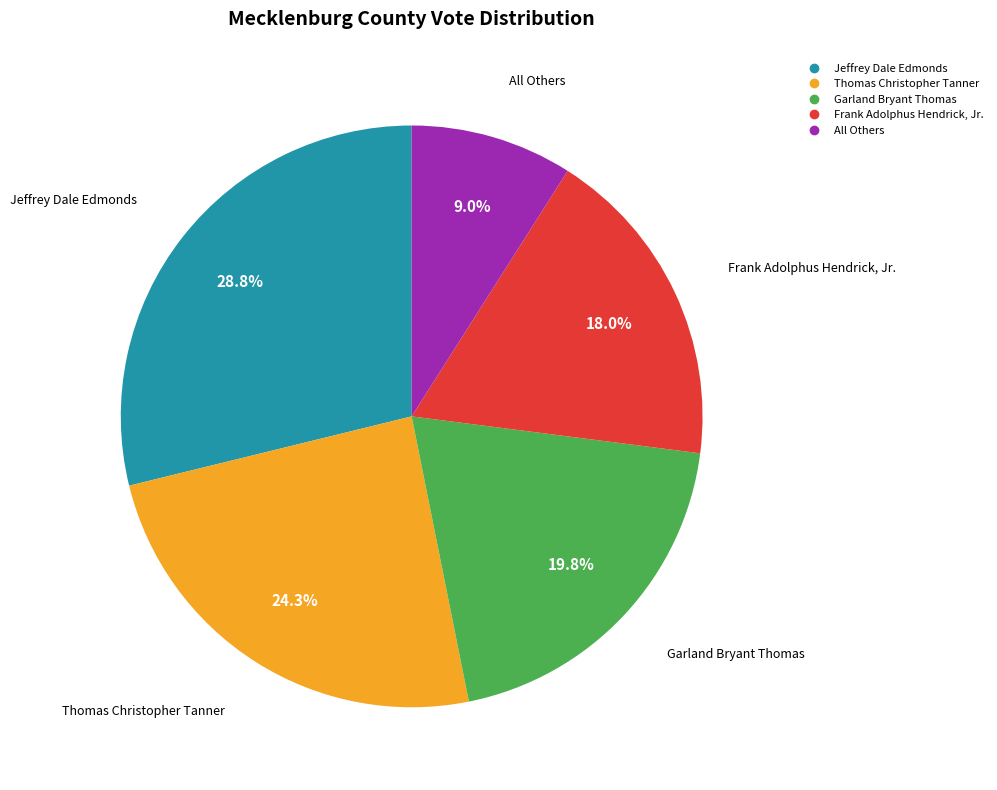

Does Frank Adolphus Hendrick, Jr. represent more than half of the total?

No